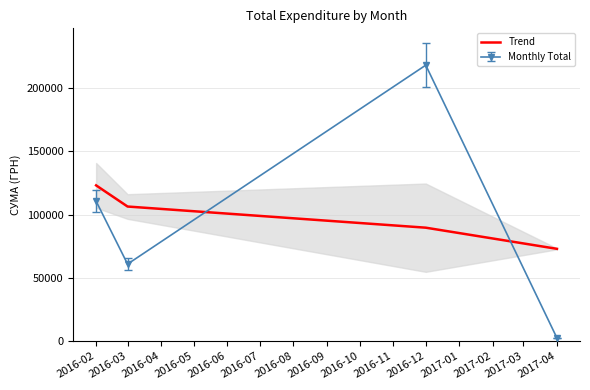

List the labels in order of Trend value, largest first.

2016-02, 2016-03, 2016-12, 2017-04